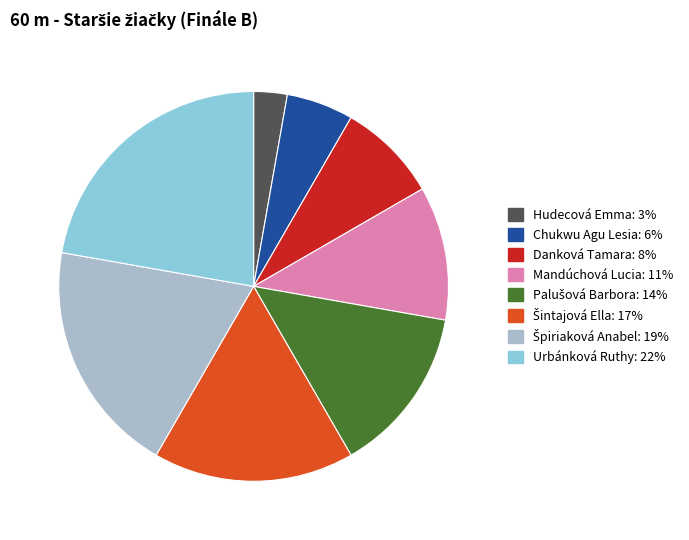

The Mandúchová Lucia slice represents 11% of the pie. True or false?

True